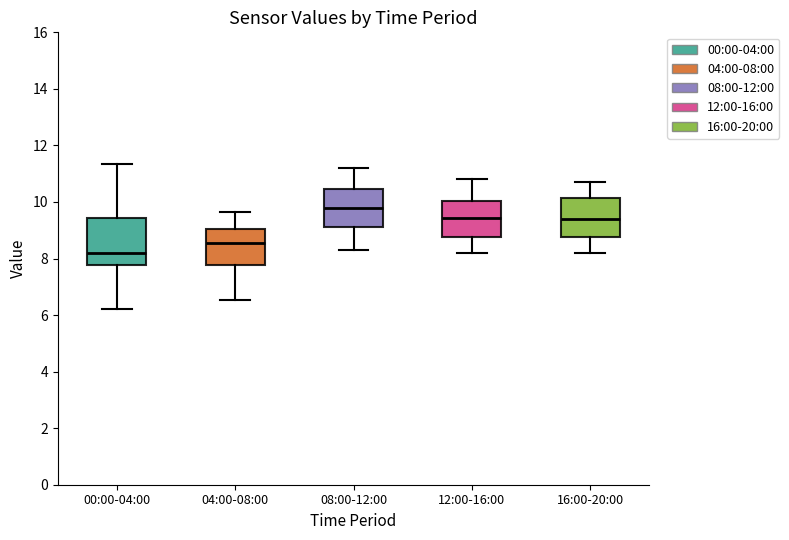

Reading left to right, transcribe this box plot: for each box, give where its median line is, the range the box spans, and where its two whiskers end, as read against the y-axis. The values are not printed on the chart, so give them approximately, as read against the axis.

00:00-04:00: median 8.2, box 7.8 to 9.4, whiskers 6.2 to 11.4
04:00-08:00: median 8.6, box 7.8 to 9.0, whiskers 6.6 to 9.6
08:00-12:00: median 9.8, box 9.2 to 10.4, whiskers 8.4 to 11.2
12:00-16:00: median 9.4, box 8.8 to 10.0, whiskers 8.2 to 10.8
16:00-20:00: median 9.4, box 8.8 to 10.2, whiskers 8.2 to 10.8